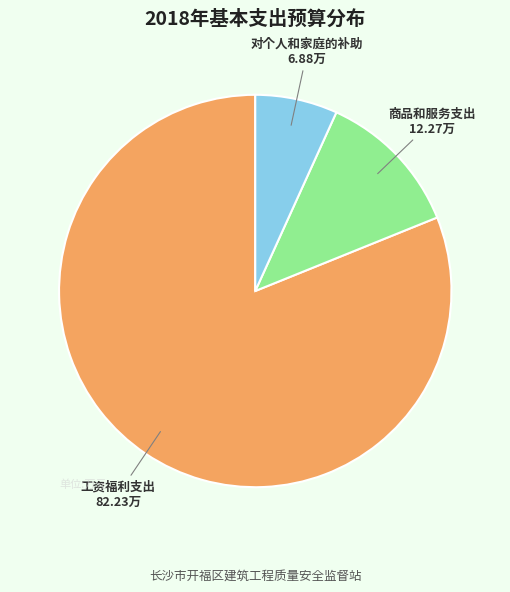

The 对个人和家庭的补助 slice represents 22% of the pie. True or false?

False